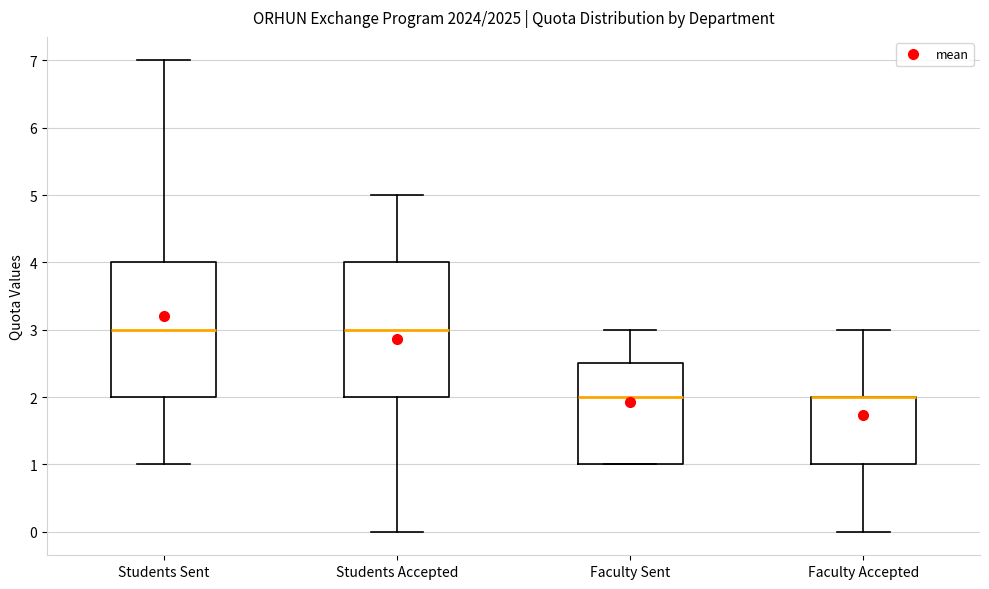

Where does the upper whisker of the box for Faculty Sent end on the y-axis? The values are not printed on the chart, so give them approximately, as read against the axis.

3.0